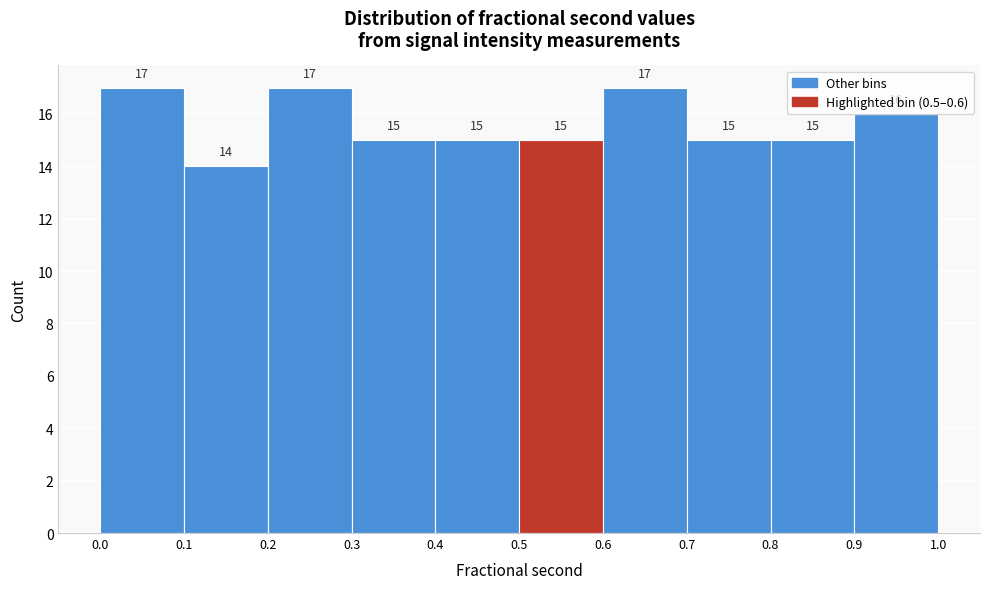

Reading left to right, transcribe this chart: for each bar, give the range it covers on the x-axis and its height.

0.0 to 0.1: 17
0.1 to 0.2: 14
0.2 to 0.3: 17
0.3 to 0.4: 15
0.4 to 0.5: 15
0.5 to 0.6: 15
0.6 to 0.7: 17
0.7 to 0.8: 15
0.8 to 0.9: 15
0.9 to 1.0: 16